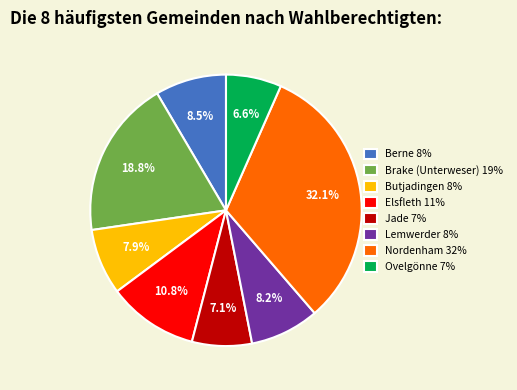

Is there any slice that represents more than half of the pie?

No